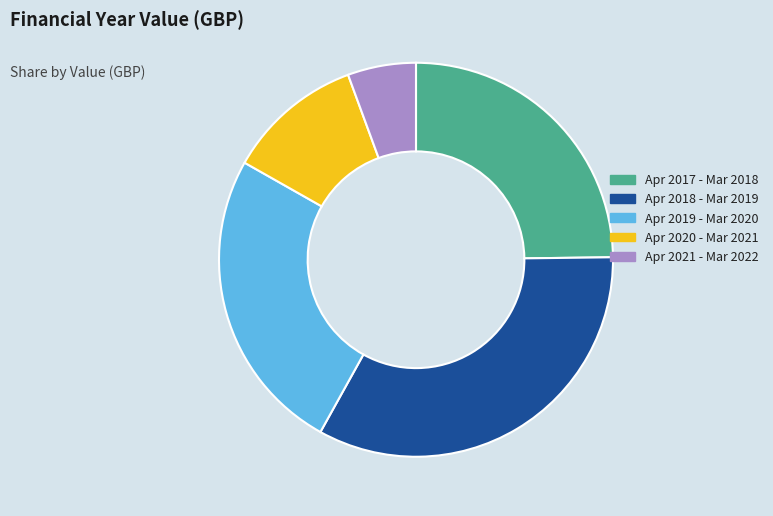

Does Apr 2020 - Mar 2021 represent more than half of the total?

No